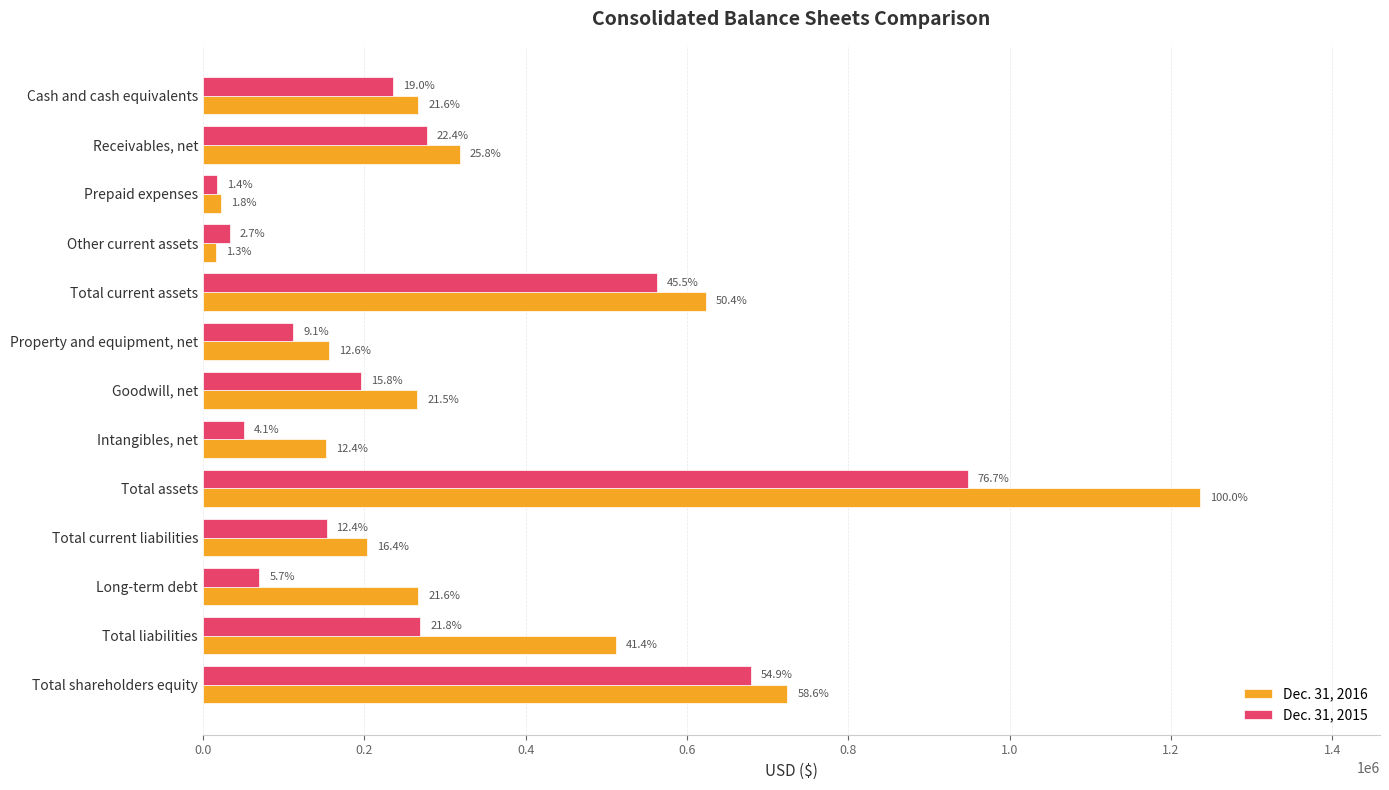

What are all the series names shown in the legend?

Dec. 31, 2016, Dec. 31, 2015